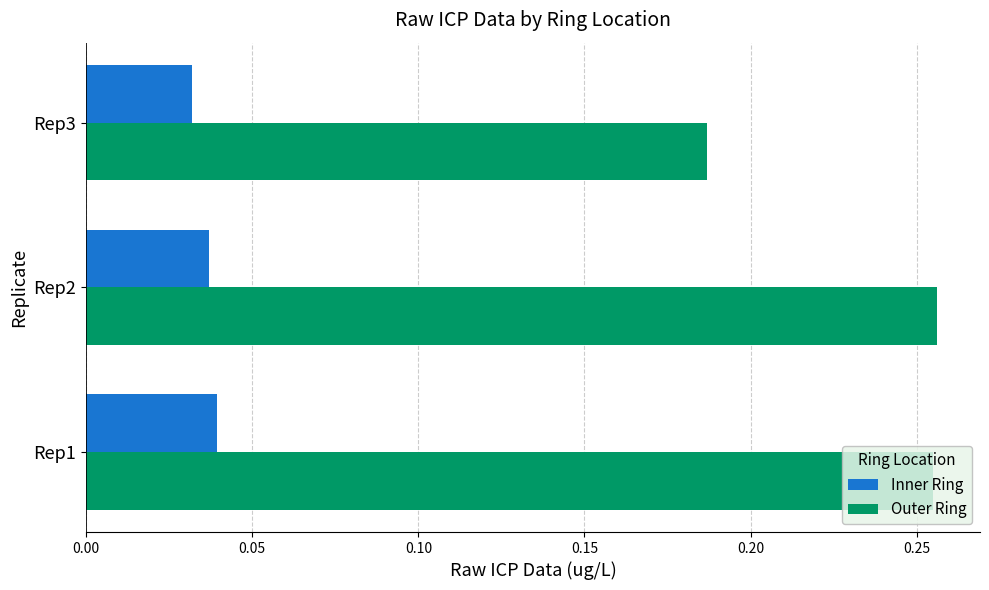

Which label corresponds to the smallest value in the chart?

Rep3